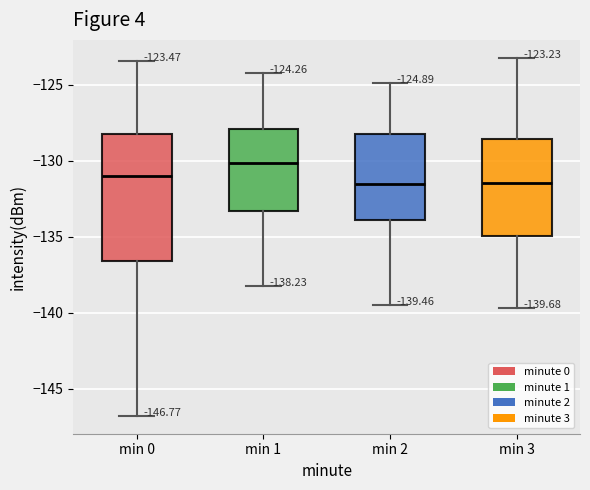

Comparing the boxes themselves (not the whiskers), which one is the tallest?

min 0